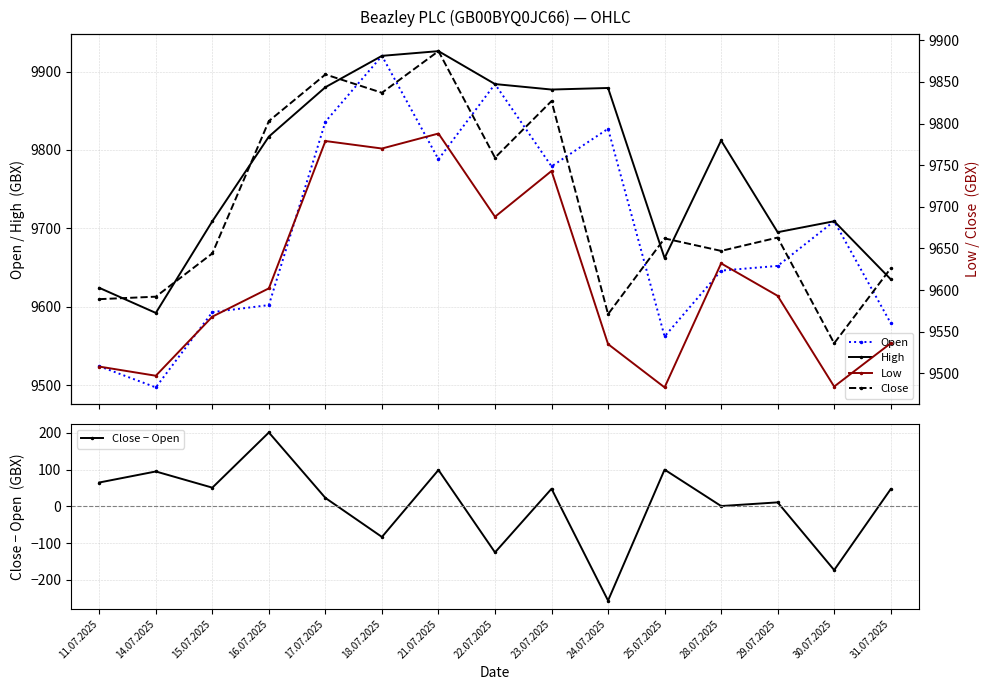

In Open, how many points are higher than both neighbors (excluding endpoints)?

4